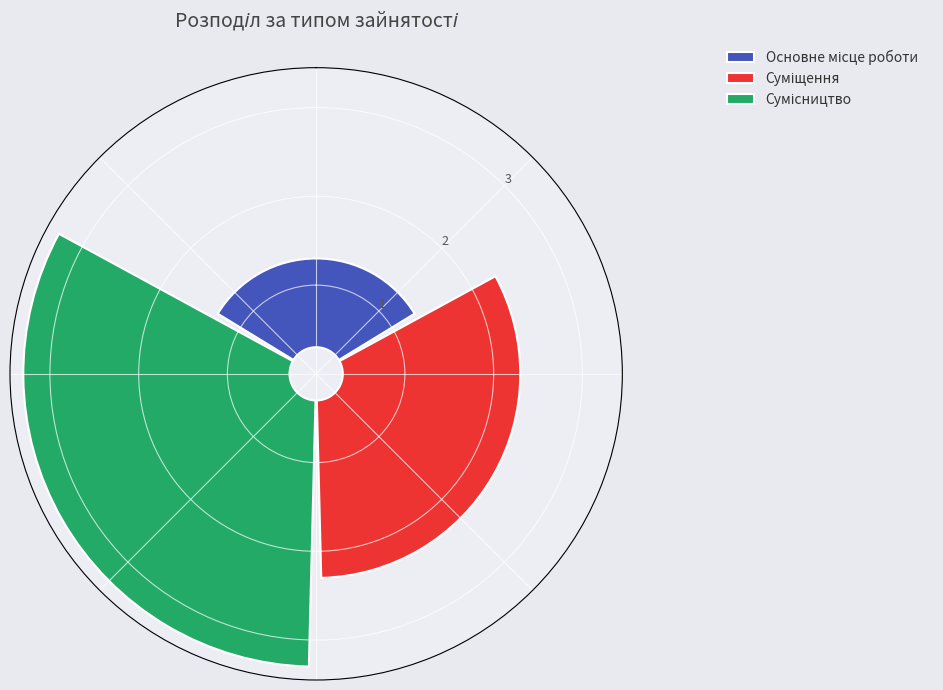

To the nearest percent, what percentage of the pie is Сумісництво?

50%